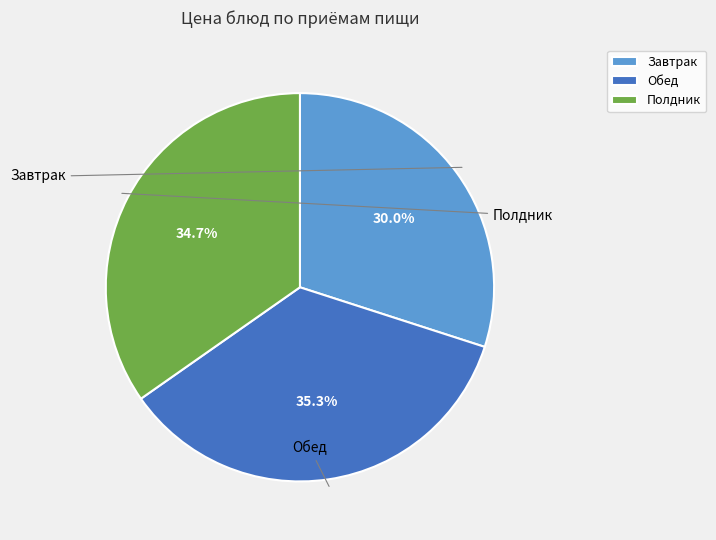

Is there any slice that represents more than half of the pie?

No